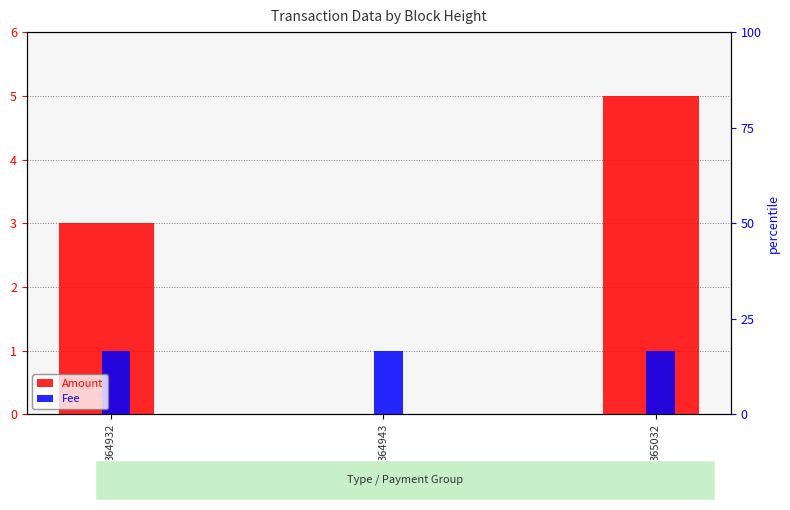

Which series has the largest range (max minus min)?

Amount